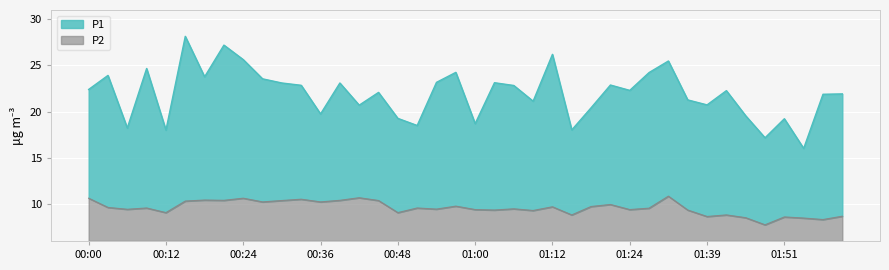

Is it true that P1 equals 13.5 at 00:27?

False